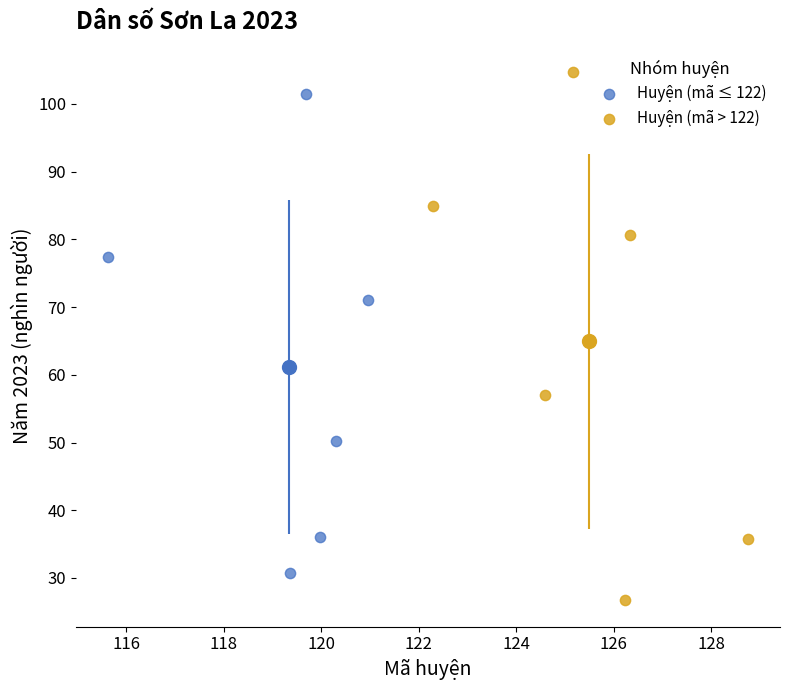

Which series reaches the maximum Y coordinate?

Huyện (mã > 122)